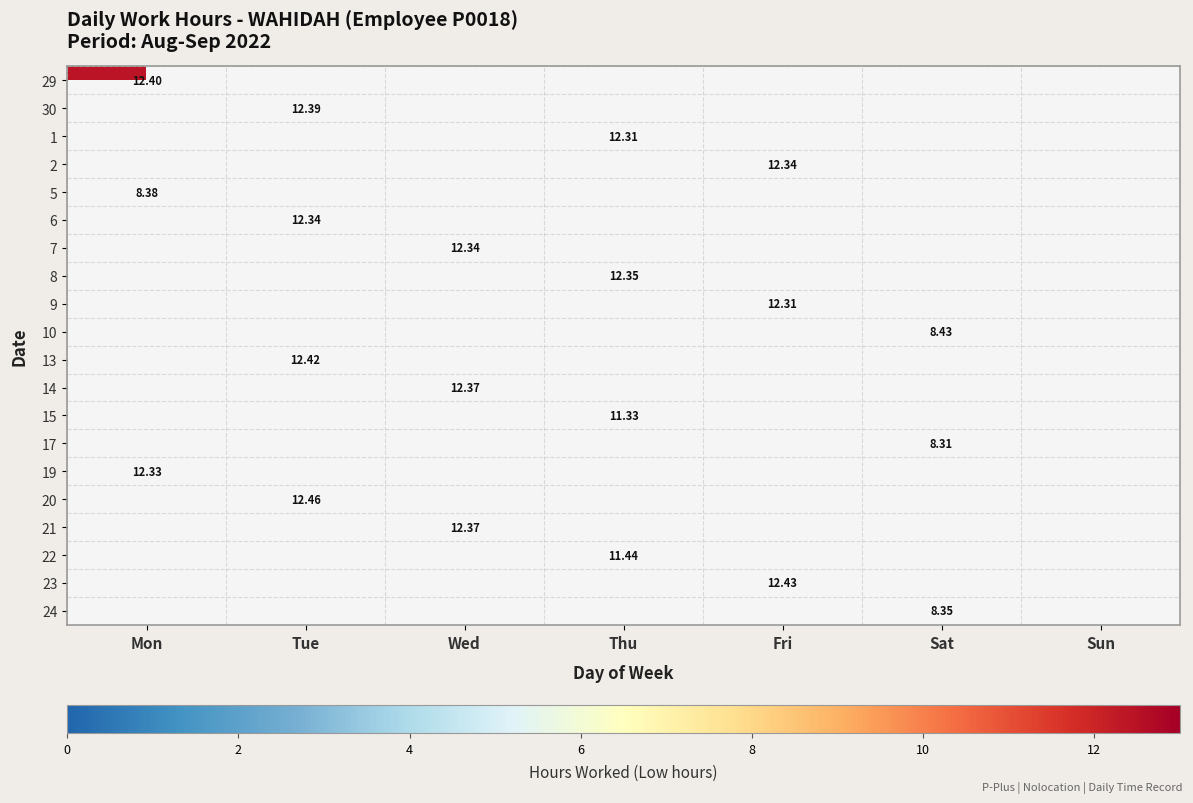

True or false: 6 has a value of 5.8 at Sat.

False